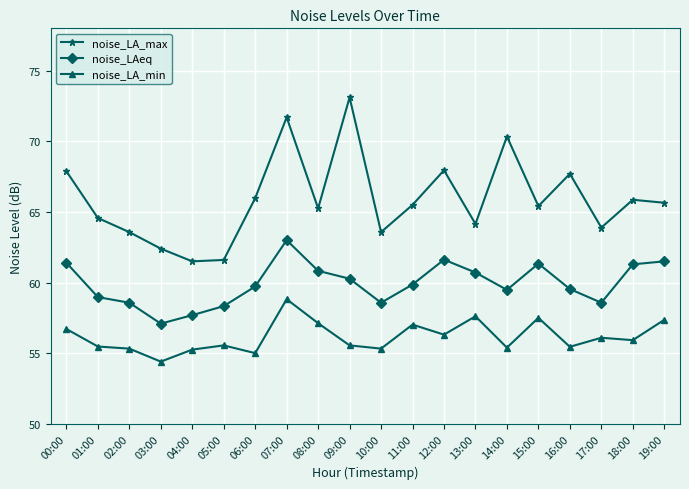

Which series changed the most between 00:00 and 04:00?

noise_LA_max